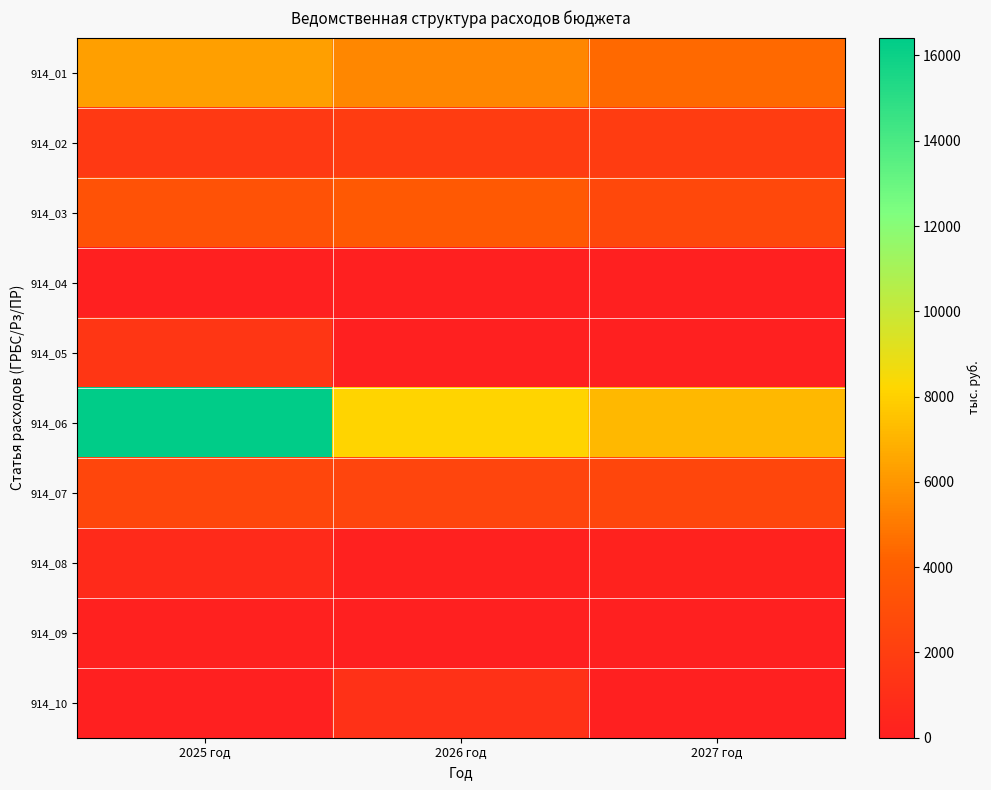

Reading right to left, what are all the values shown in this chart?

914_01: 2027 год=4456.7	2026 год=5494.7	2025 год=6348.8
914_02: 2027 год=1835.8	2026 год=1822.8	2025 год=1666.0
914_03: 2027 год=2620.9	2026 год=3671.9	2025 год=3218.3
914_04: 2027 год=0.0	2026 год=0.0	2025 год=0.0
914_05: 2027 год=0.0	2026 год=0.0	2025 год=1464.5
914_06: 2027 год=7129.4	2026 год=8093.0	2025 год=16418.6
914_07: 2027 год=2440.9	2026 год=2421.9	2025 год=2458.3
914_08: 2027 год=180.0	2026 год=100.0	2025 год=690.0
914_09: 2027 год=0.0	2026 год=0.0	2025 год=70.0
914_10: 2027 год=0.0	2026 год=1150.0	2025 год=0.0